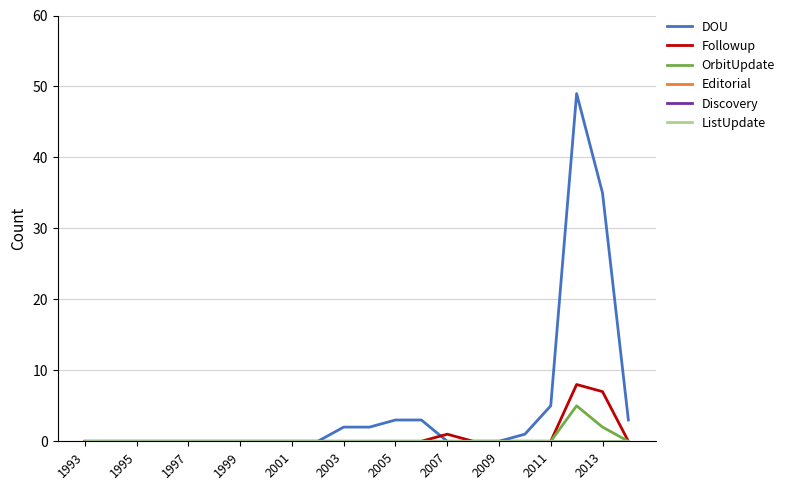

Is this an area chart (filled region under the line)?

No